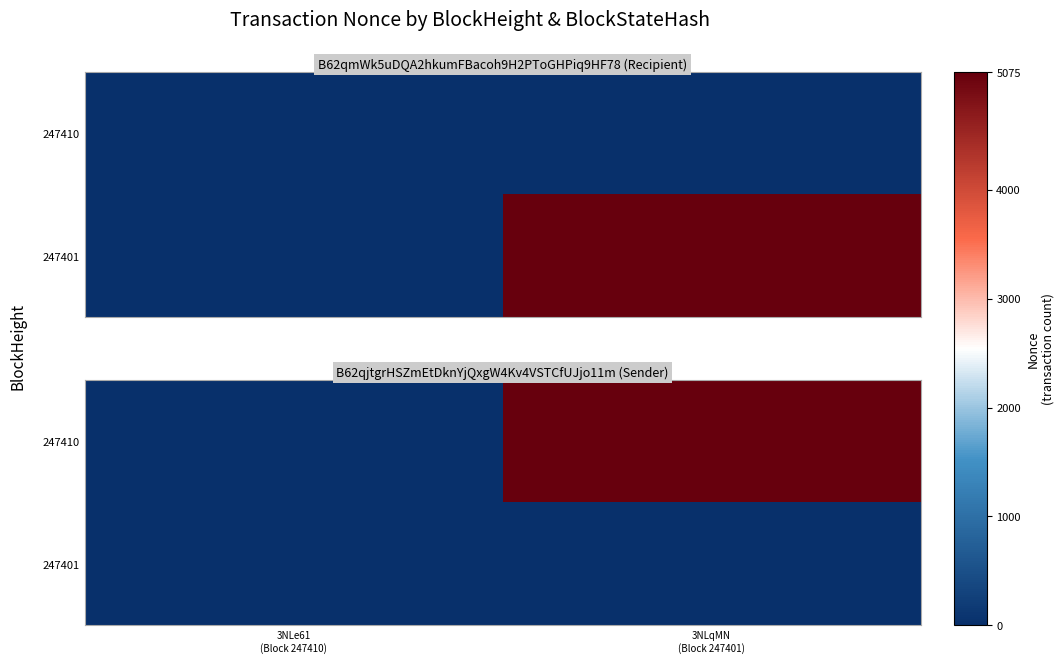

Rank the series by their maximum value, from lowest to highest.

247401, 247410